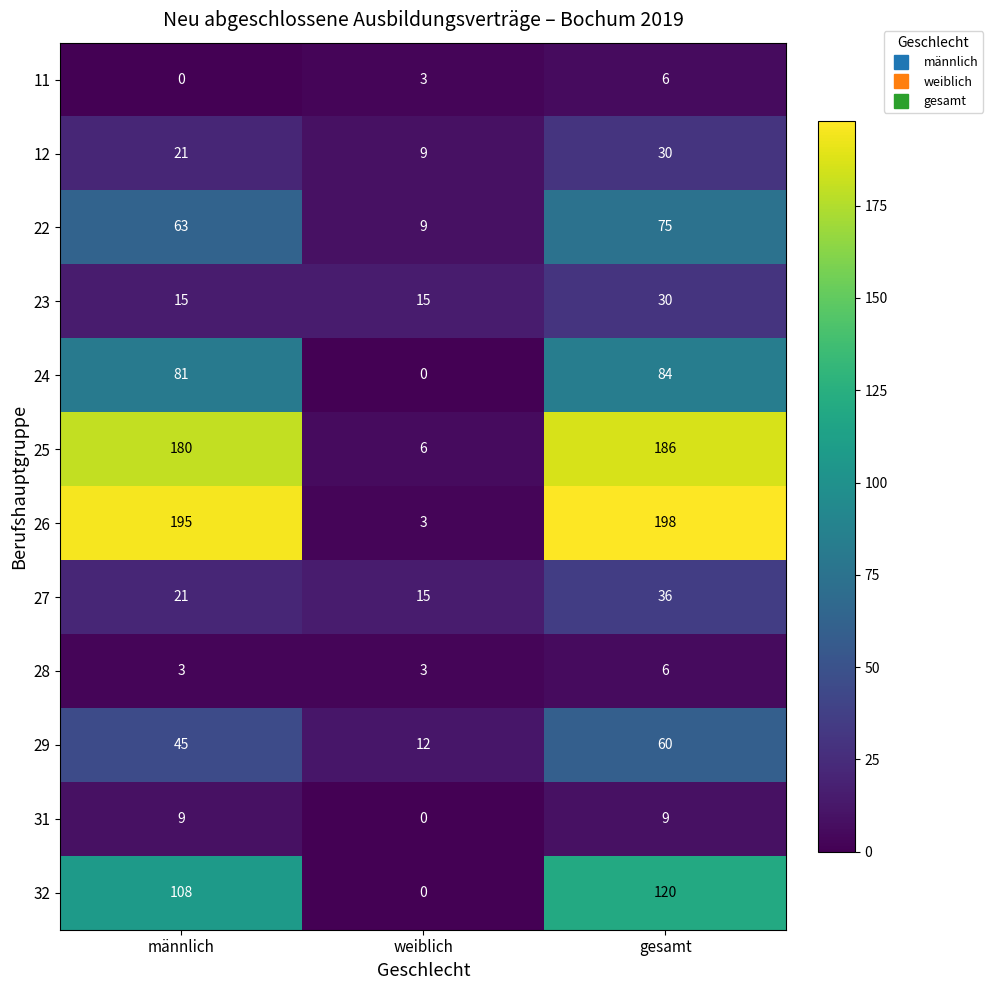

Is it true that 25 equals 180 at männlich?

True